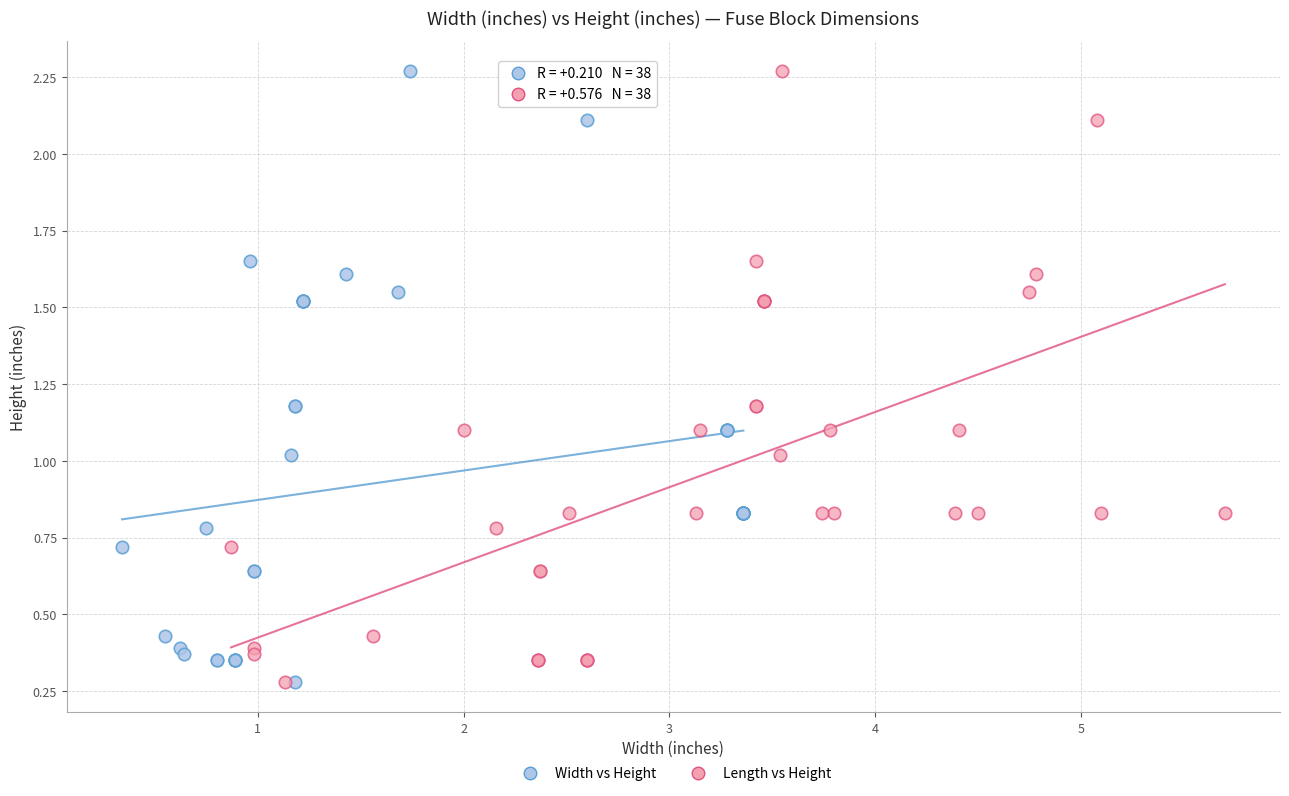

What are all the series names shown in the legend?

Width vs Height, Length vs Height